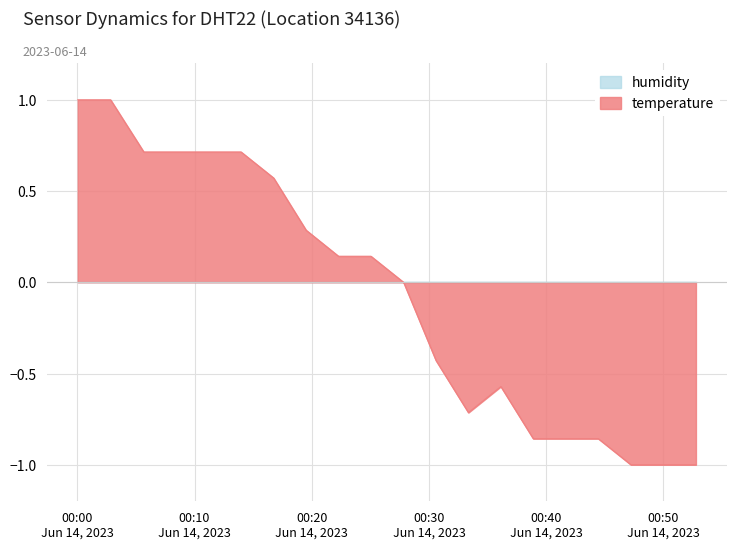

What is the minimum value shown in the chart?

-1.0